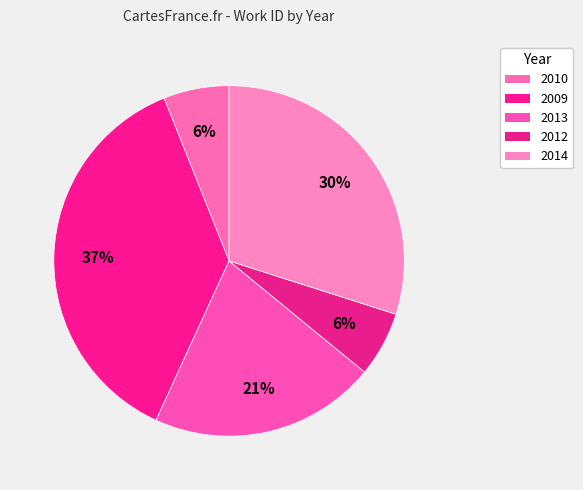

Count the number of slices in the pie.

5